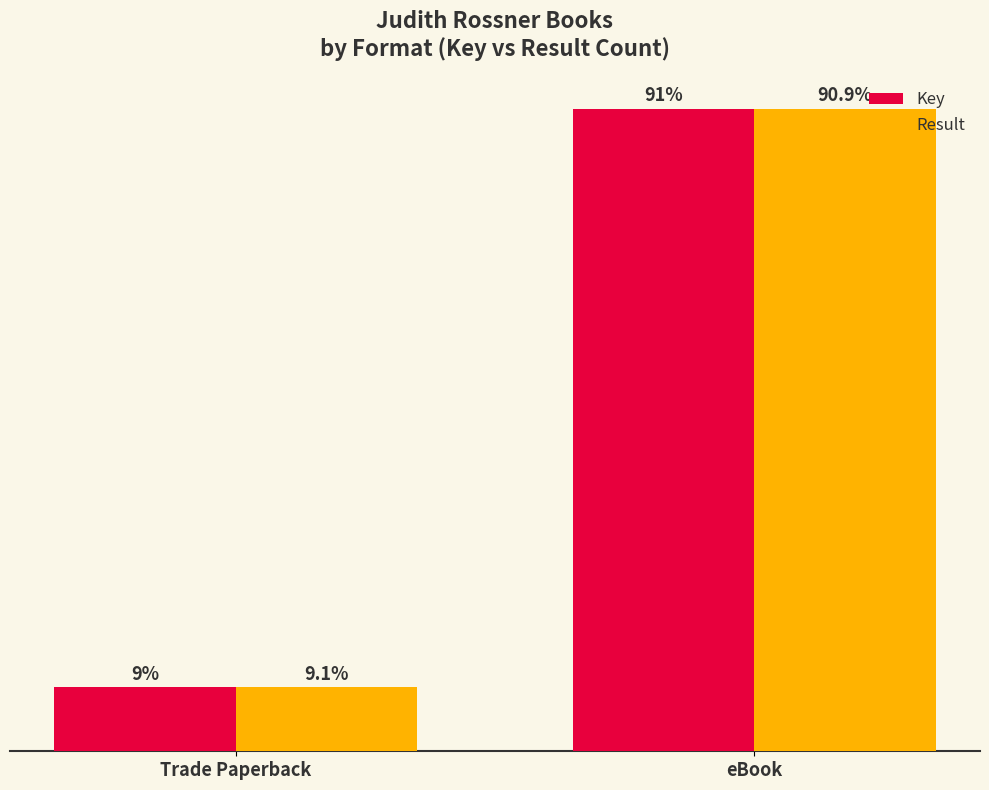

What position from the left is eBook?

2